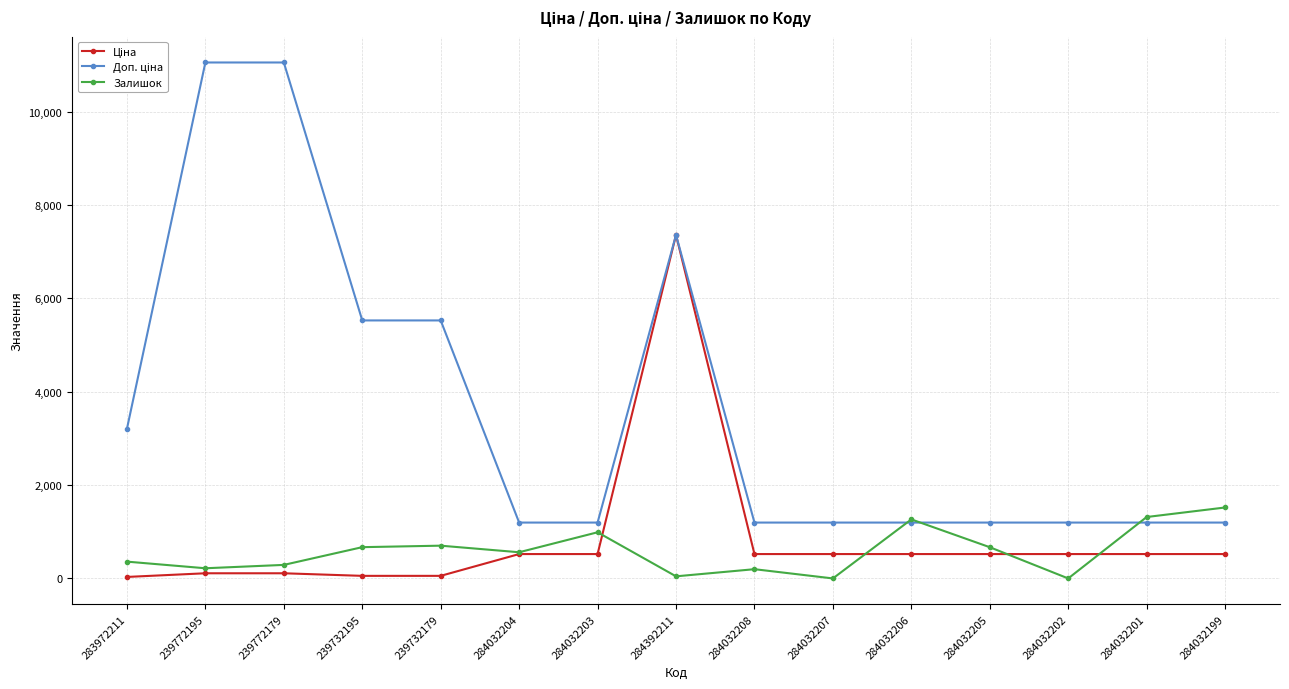

At which category is the sum across all series the highest?

284392211